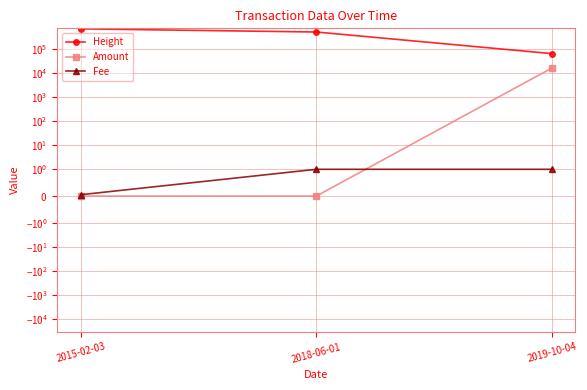

Is it true that Amount equals -5455.6 at 2018-06-01?

False